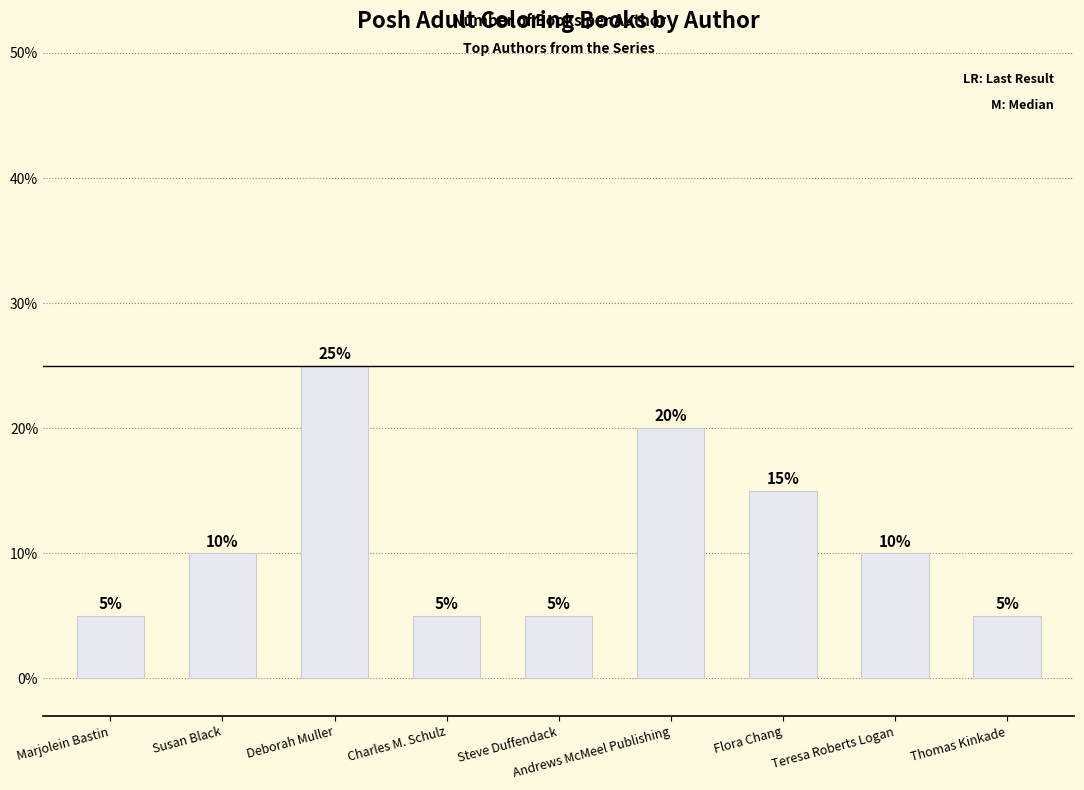

What is the change in value from Susan Black to Steve Duffendack?

-5